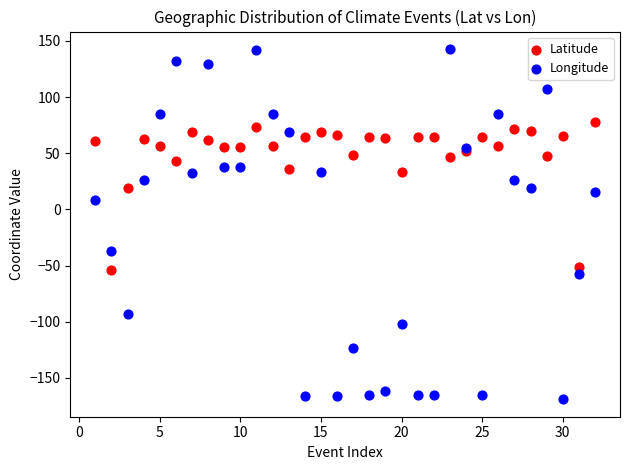

Which series reaches the maximum Y coordinate?

Longitude